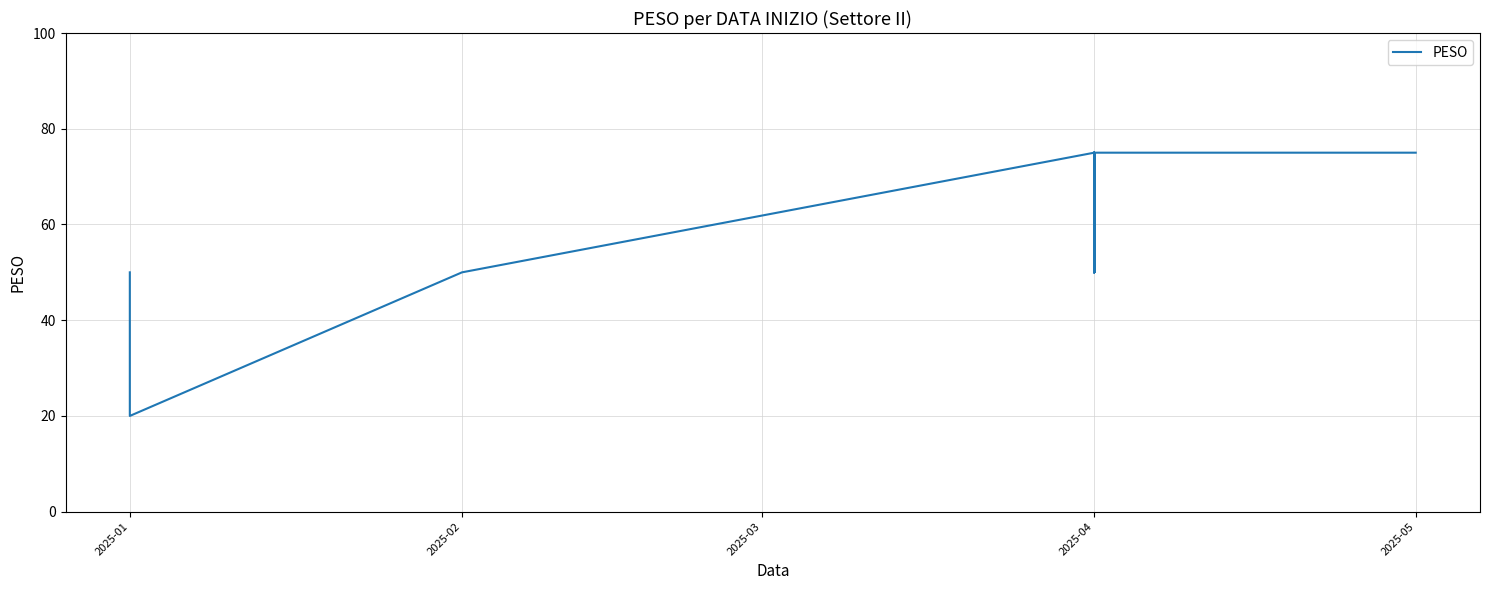

What is the smallest value displayed?

20